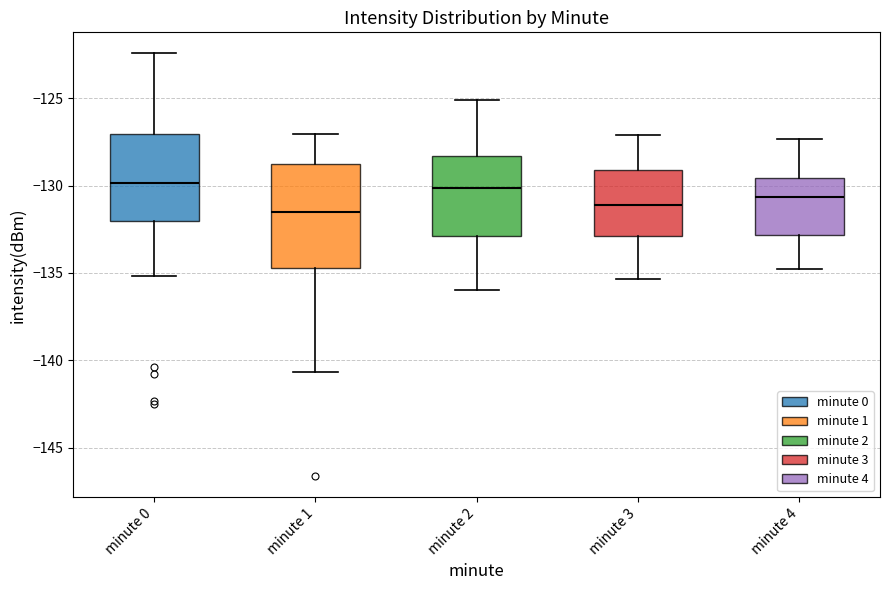

Which box is the tallest, from its lower edge to its upper edge?

minute 1